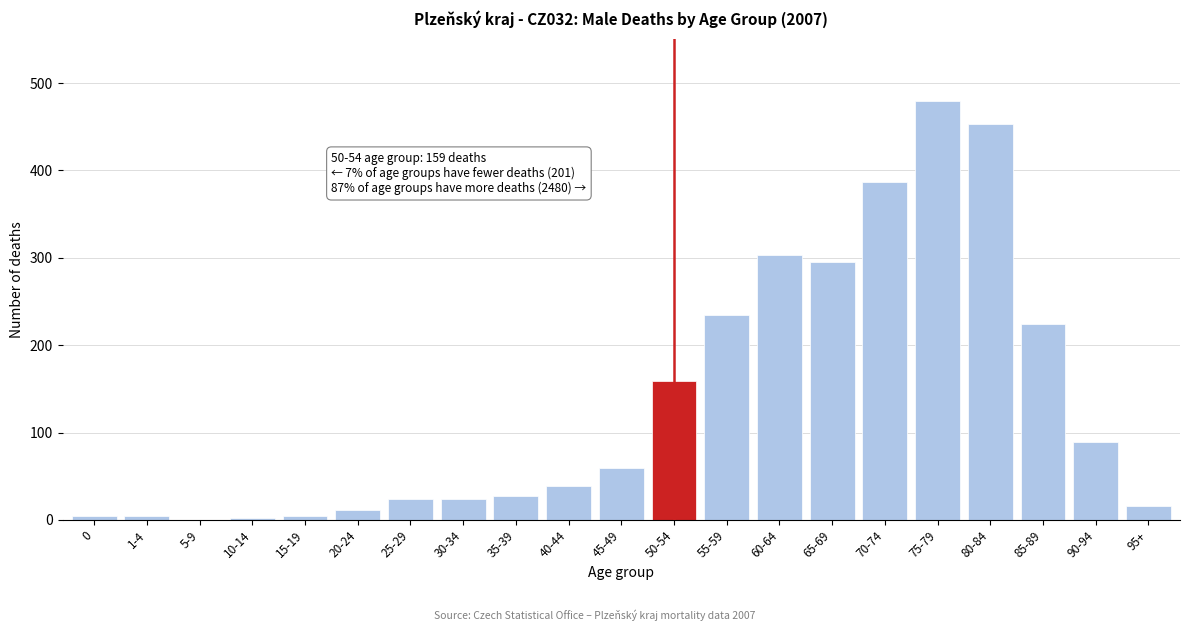

The value at 85-89 is 224. True or false?

True